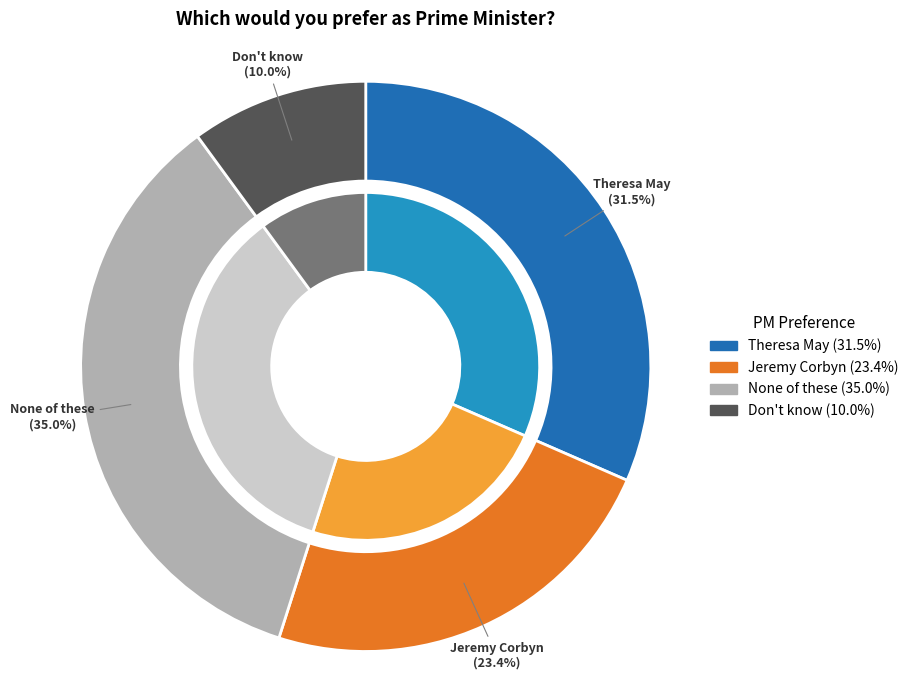

To the nearest percent, what is the difference between the largest and smallest slice percentages?

25%